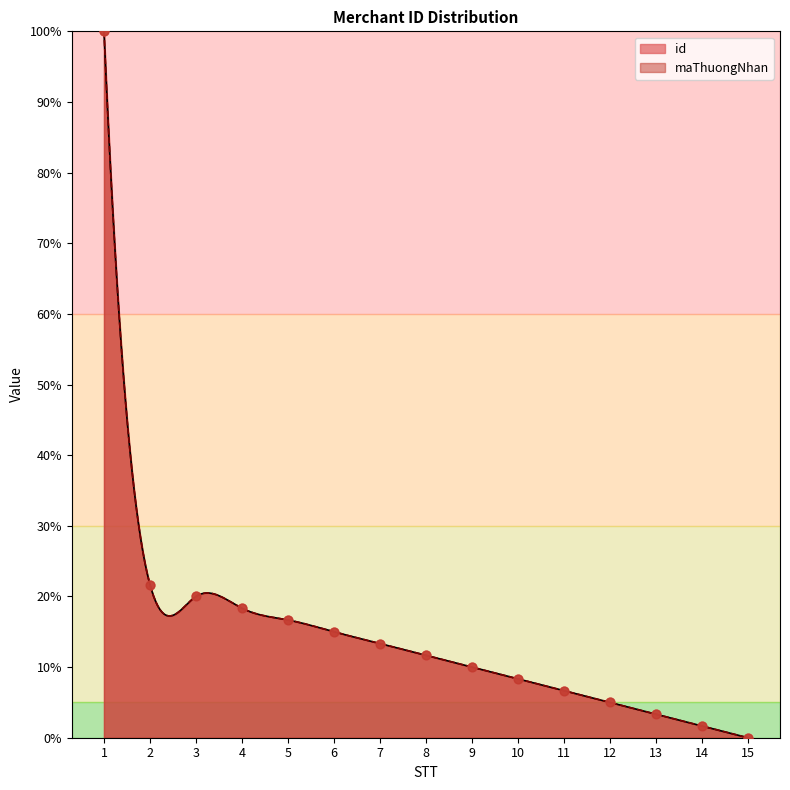

At how many categories does at least one series exceed 96?

1